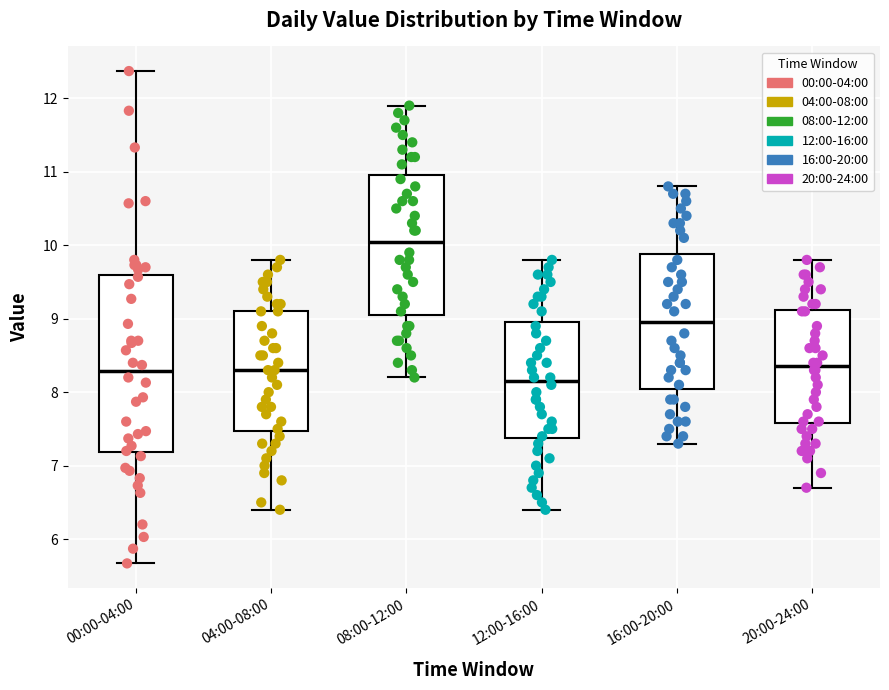

Comparing the boxes themselves (not the whiskers), which one is the tallest?

00:00-04:00